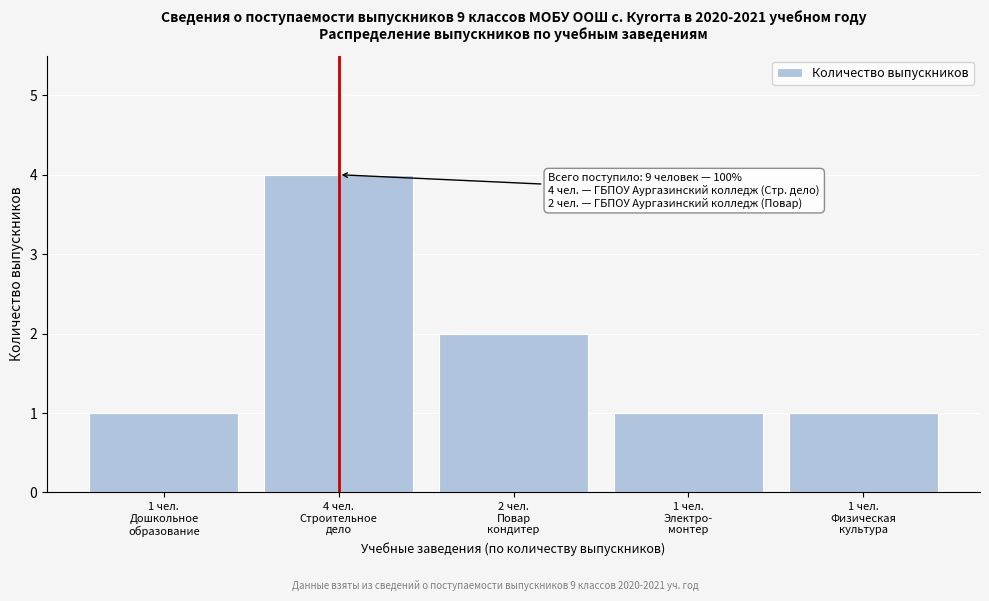

Reading right to left, what are all the values shown in this chart?

1	1	2	4	1